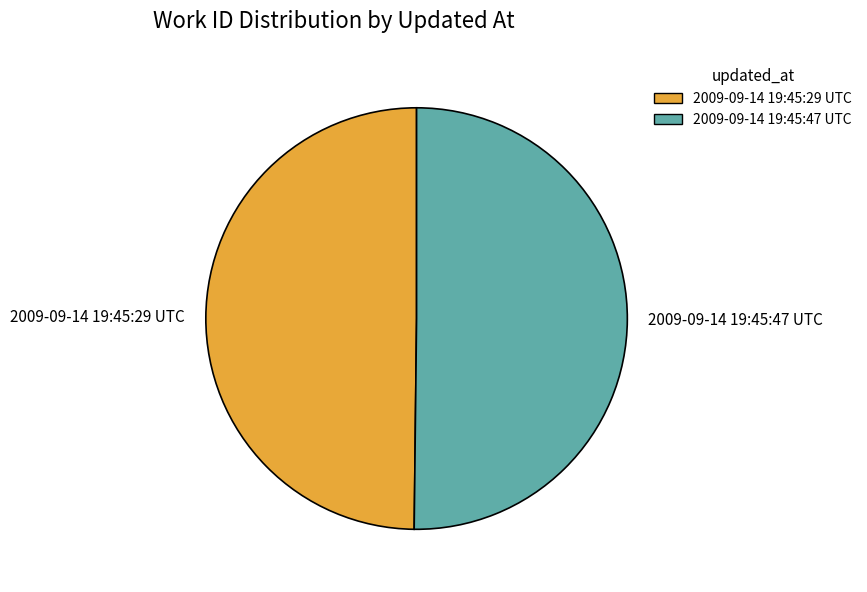

Do 2009-09-14 19:45:29 UTC and 2009-09-14 19:45:47 UTC together represent more than half of the pie?

Yes